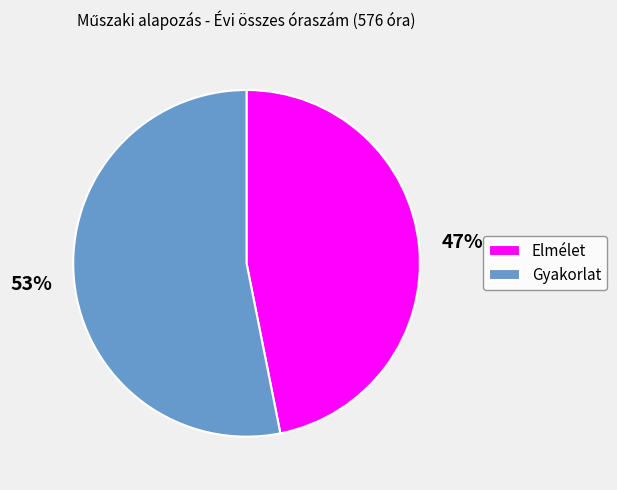

Which has a higher value, Elmélet or Gyakorlat?

Gyakorlat